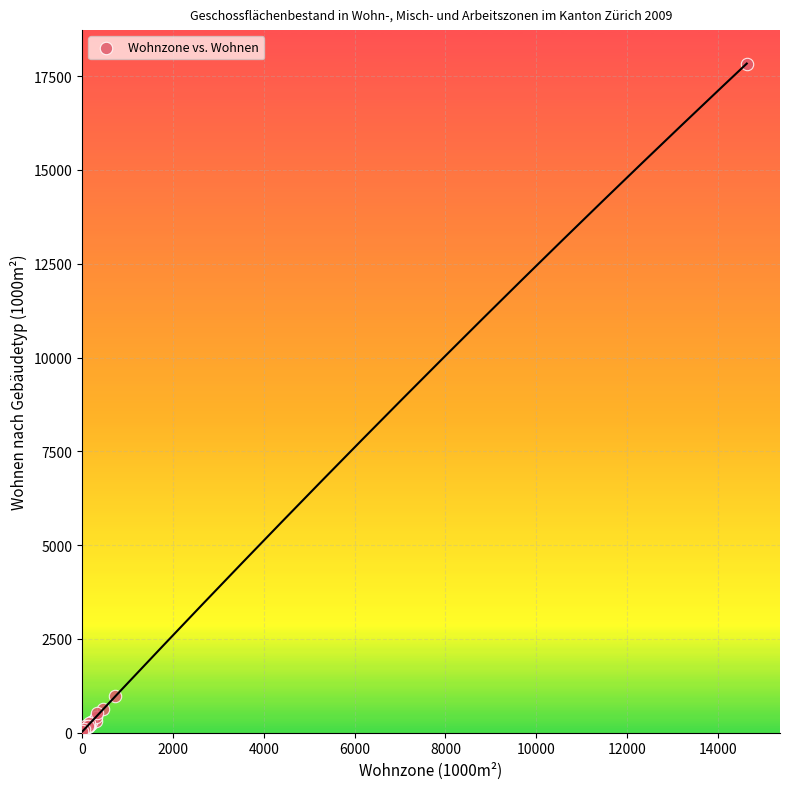

What Y value in the scatter plot is closest to 8933?

985.8